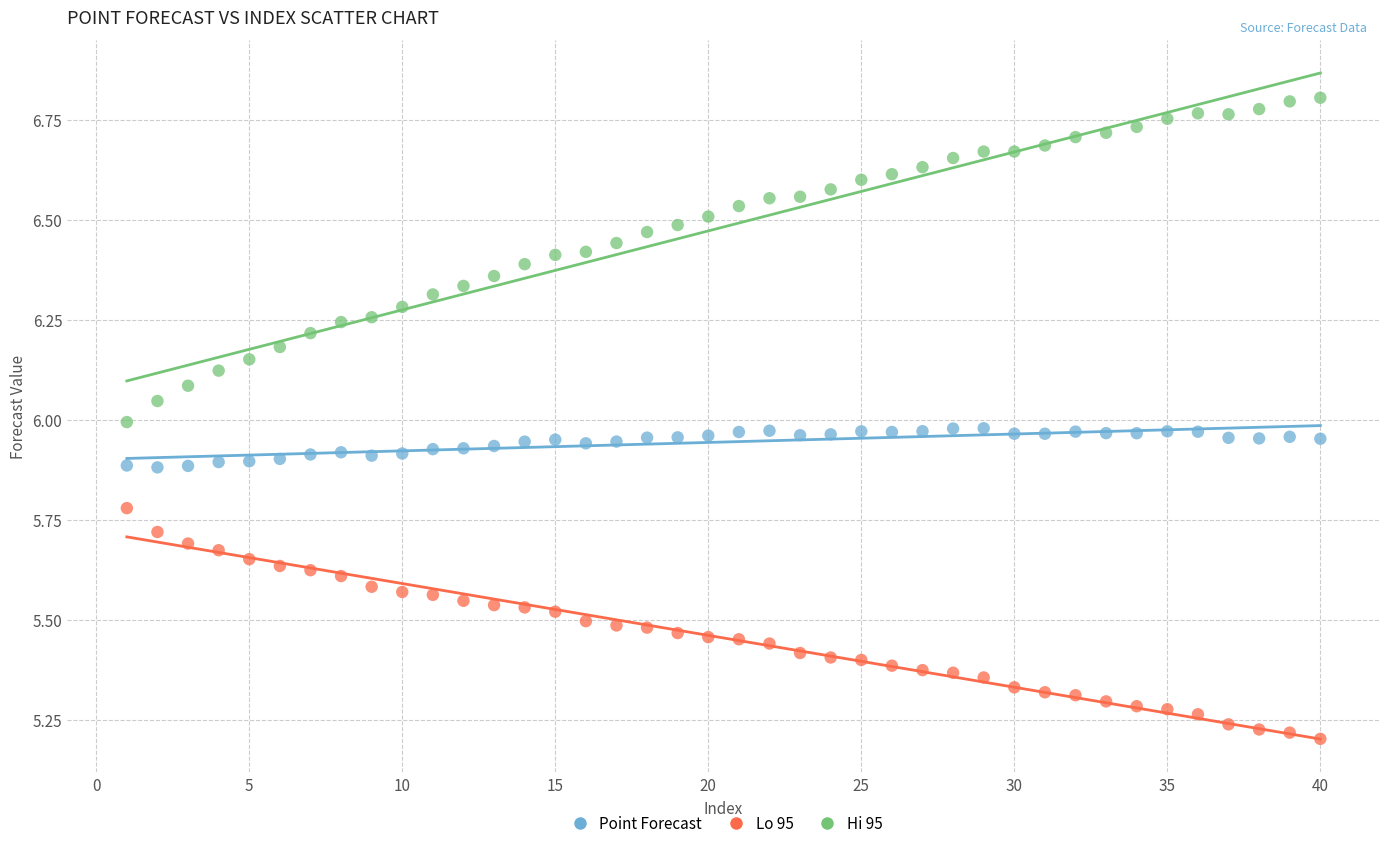

Which series contains the highest Y value?

Hi 95